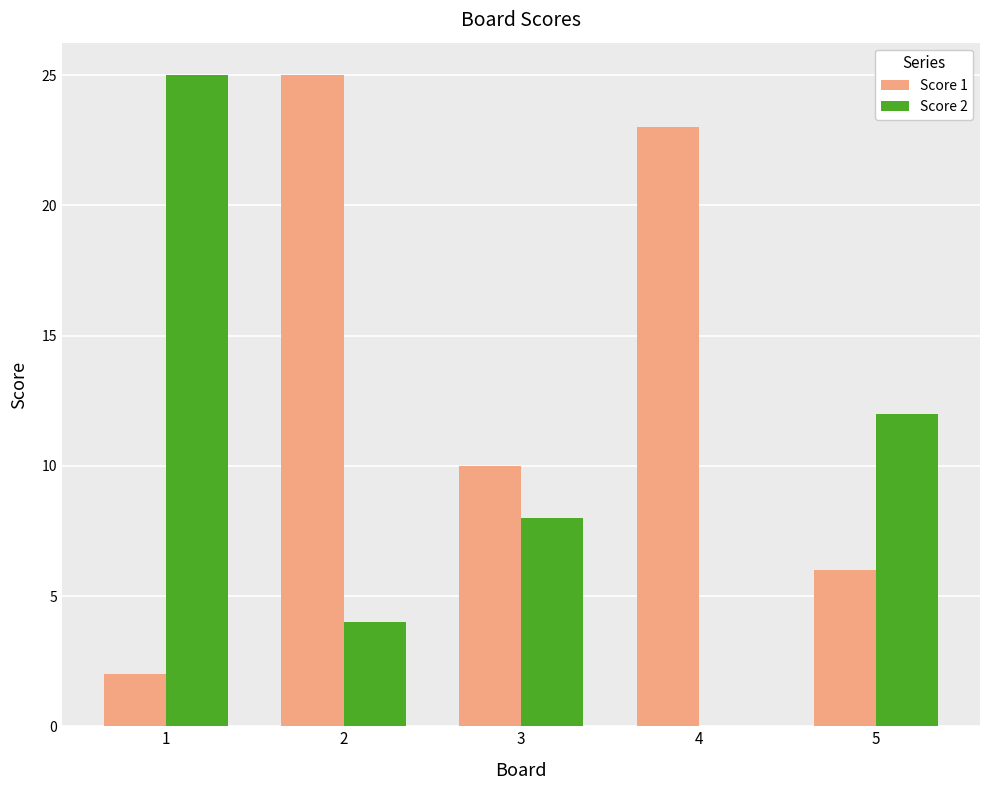

Which series changed the most between 3 and 4?

Score 1